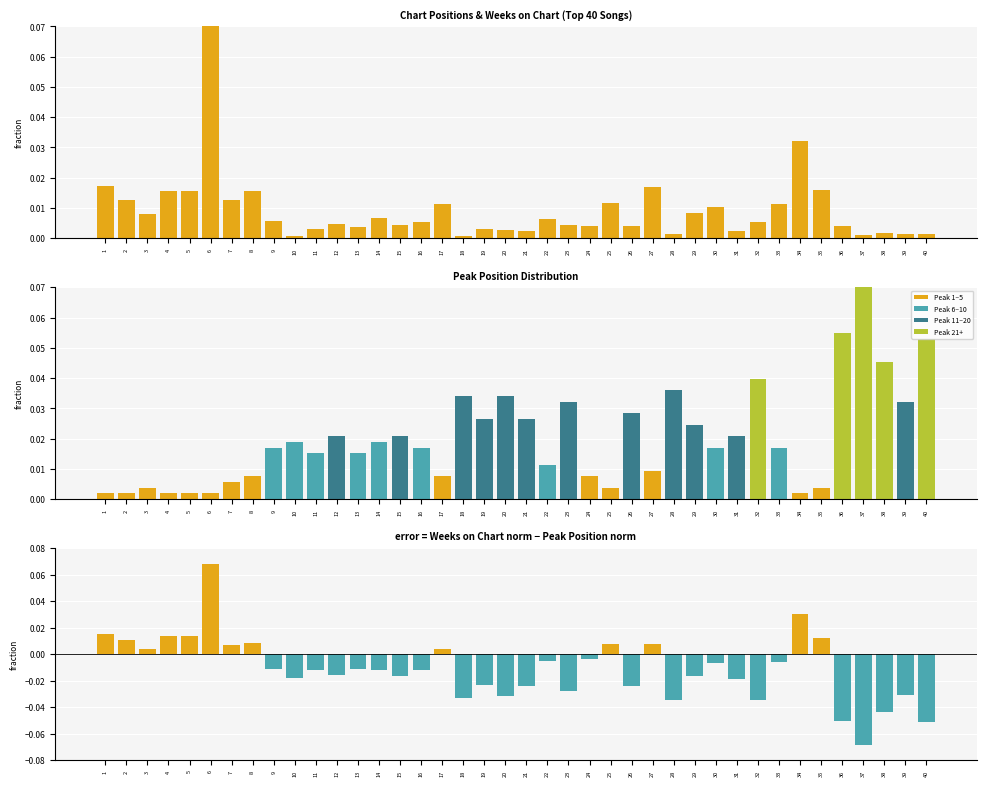

True or false: Weeks on Chart has a value of 0.0 at 28.

True